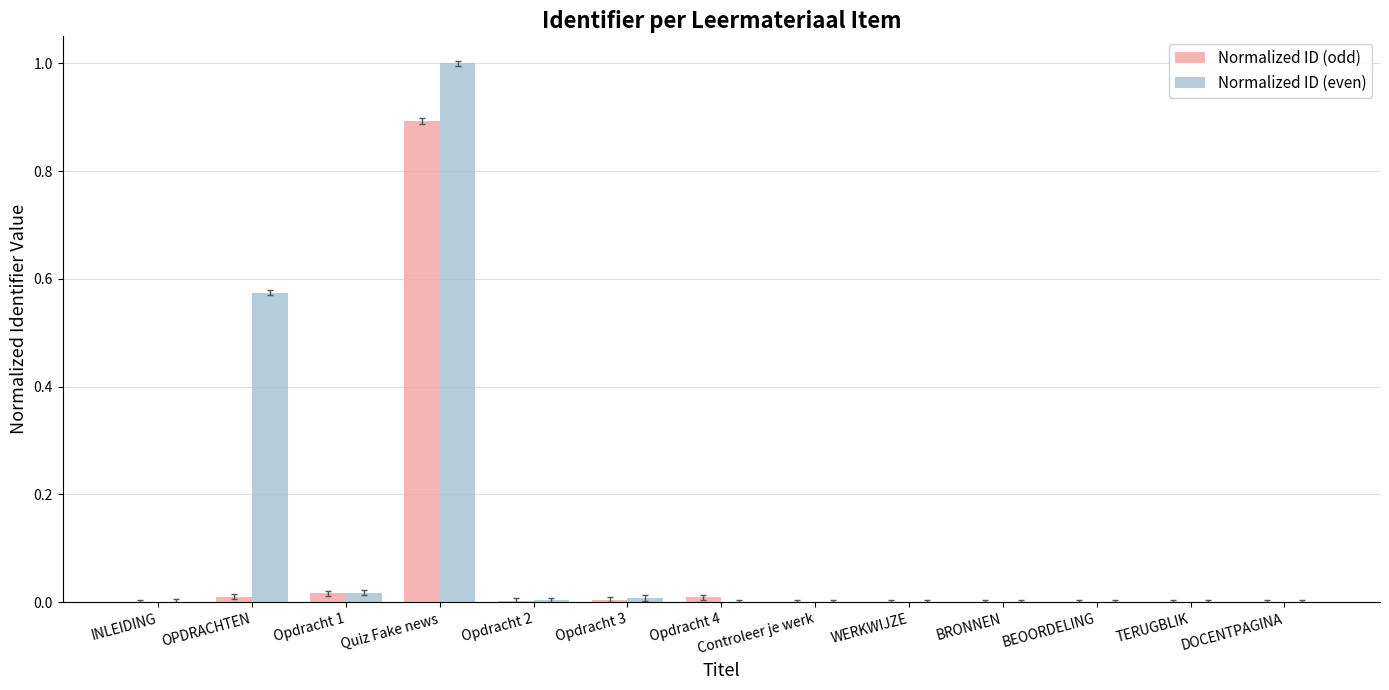

What is the sum of all Normalized ID (odd) values?

0.9